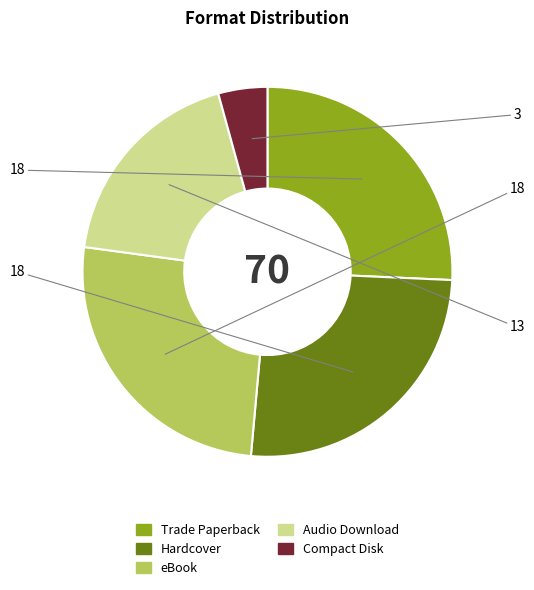

Combined, do Hardcover and eBook account for over 50%?

Yes